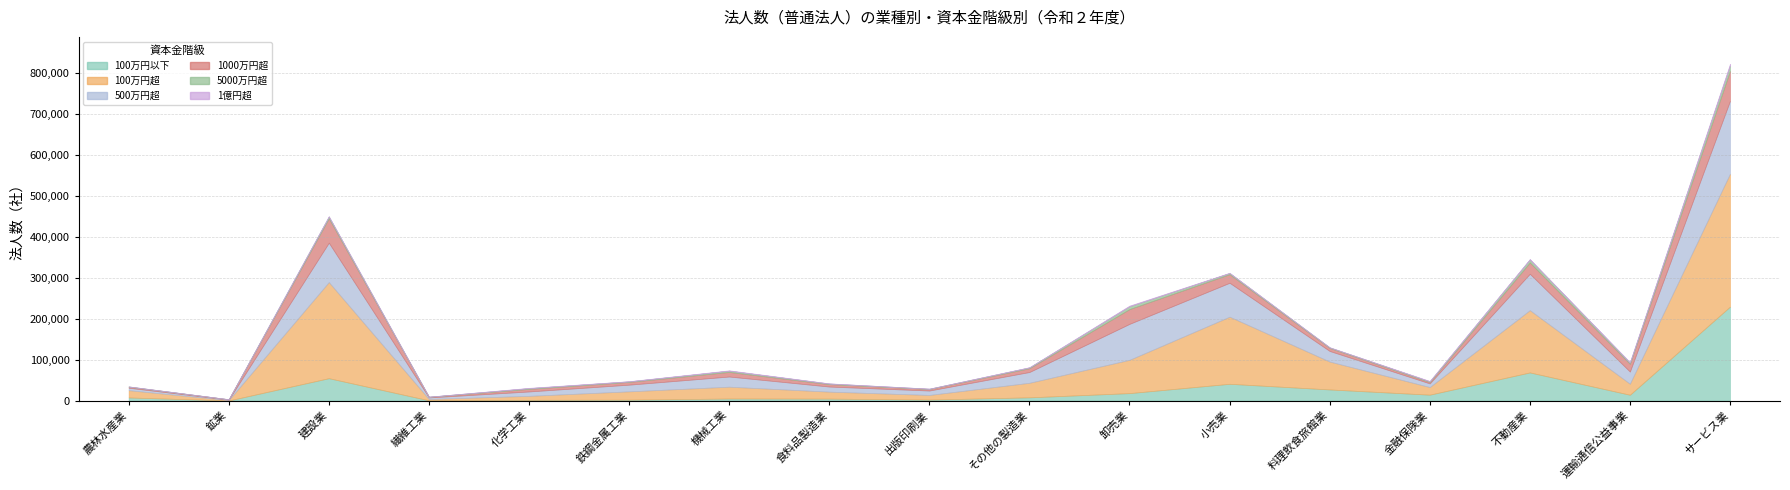

What is the label of the 1st point from the right?

サービス業